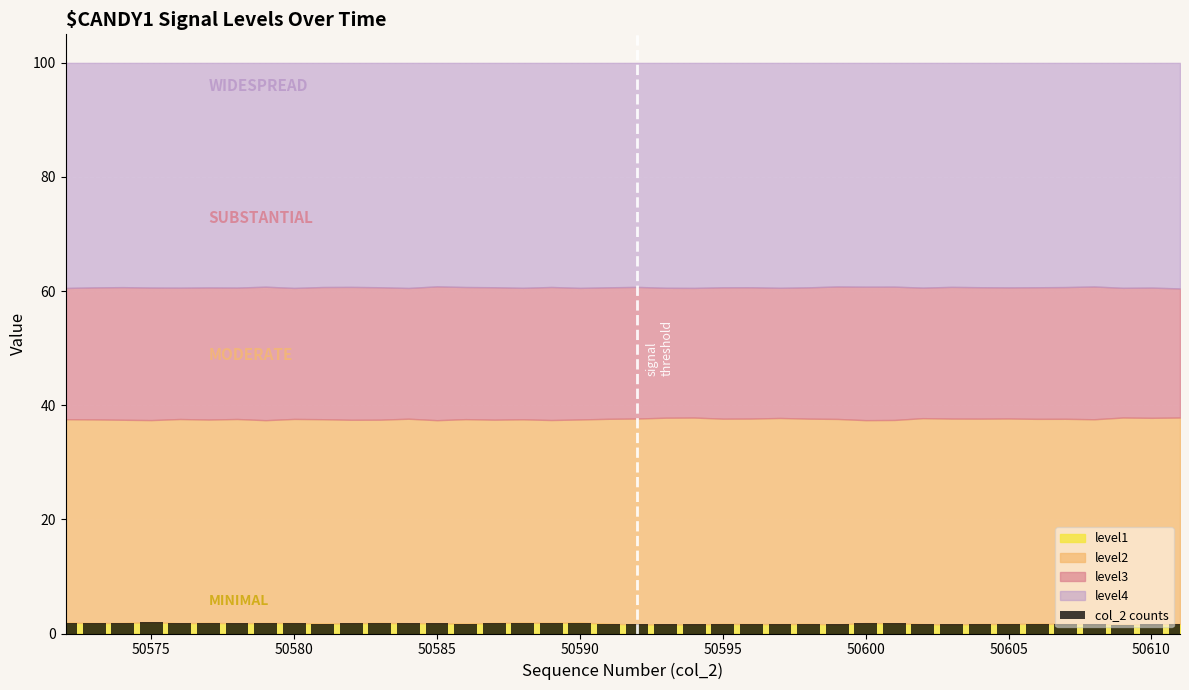

What is the average value?

1.7